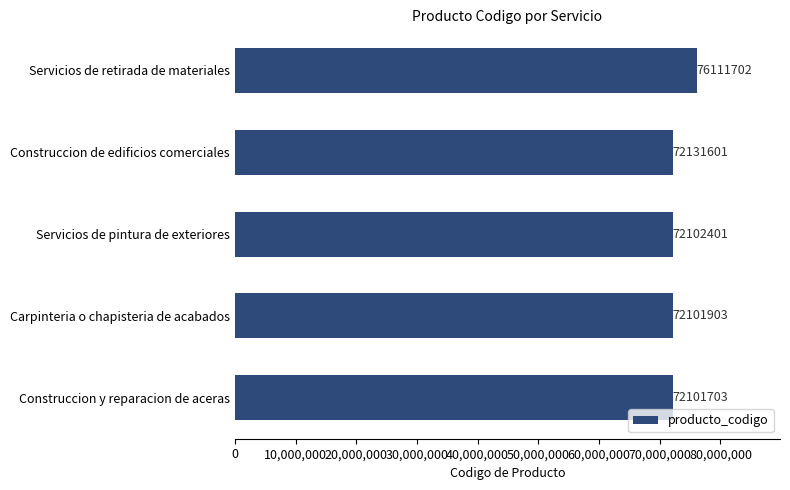

The chart shows a value of 76111702 at Servicios de retirada de materiales. True or false?

True